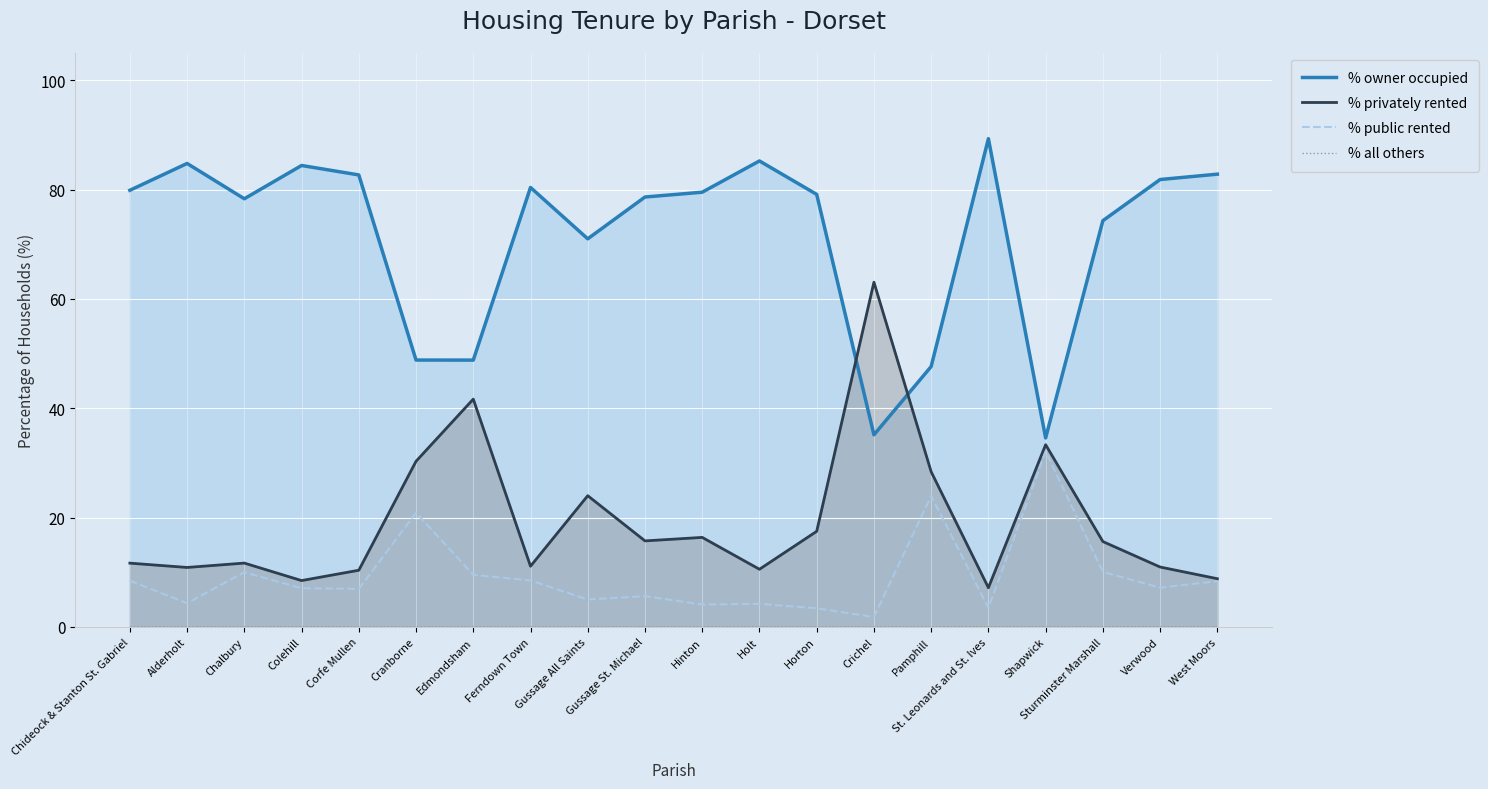

Which category has the lowest value in the % owner occupied series?

Shapwick